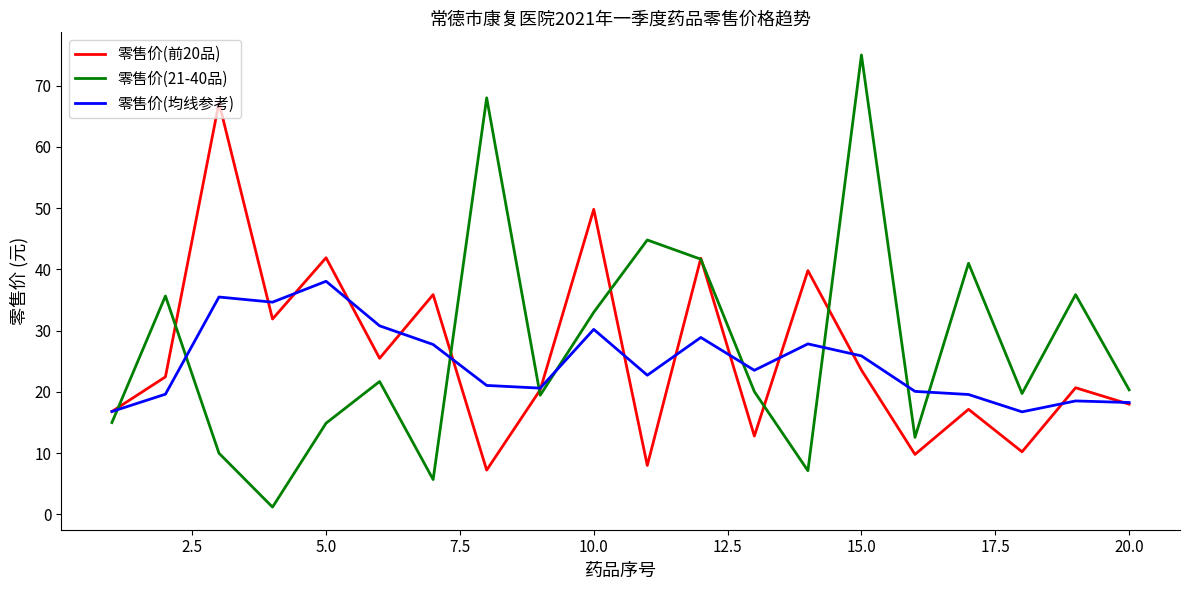

Which series has the largest range (max minus min)?

零售价(21-40品)